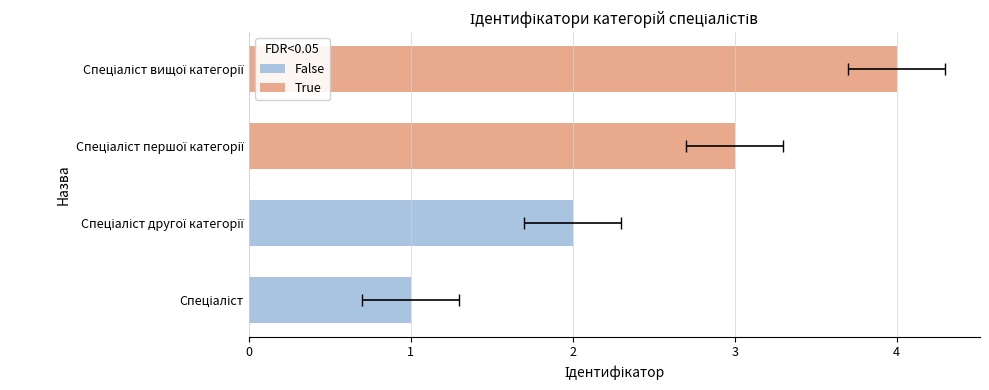

What is the minimum value shown in the chart?

1